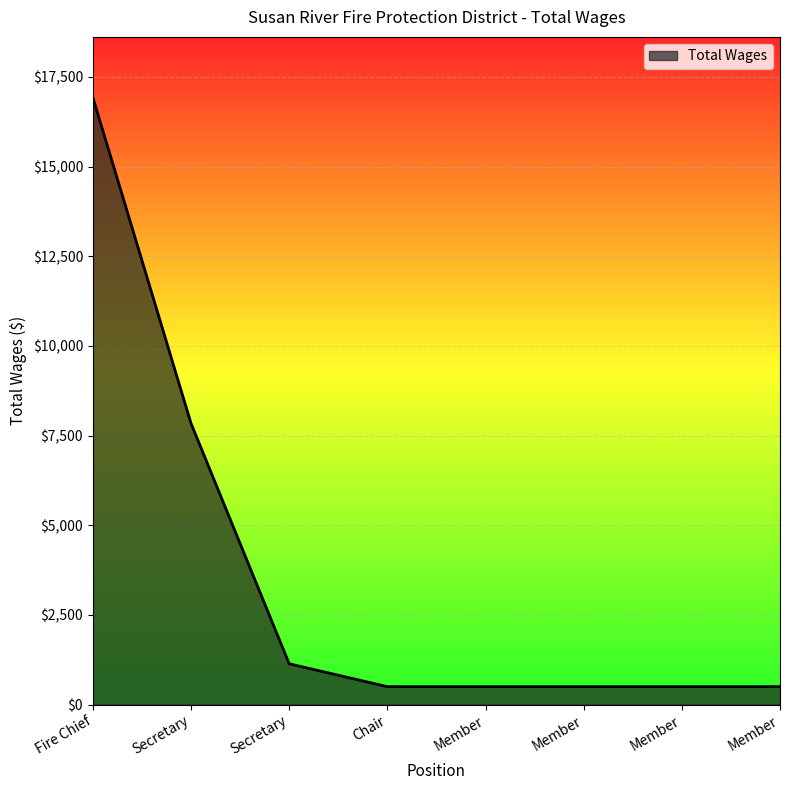

List the labels in order of value, smallest first.

Chair, Member, Member, Member, Member, Secretary, Secretary, Fire Chief